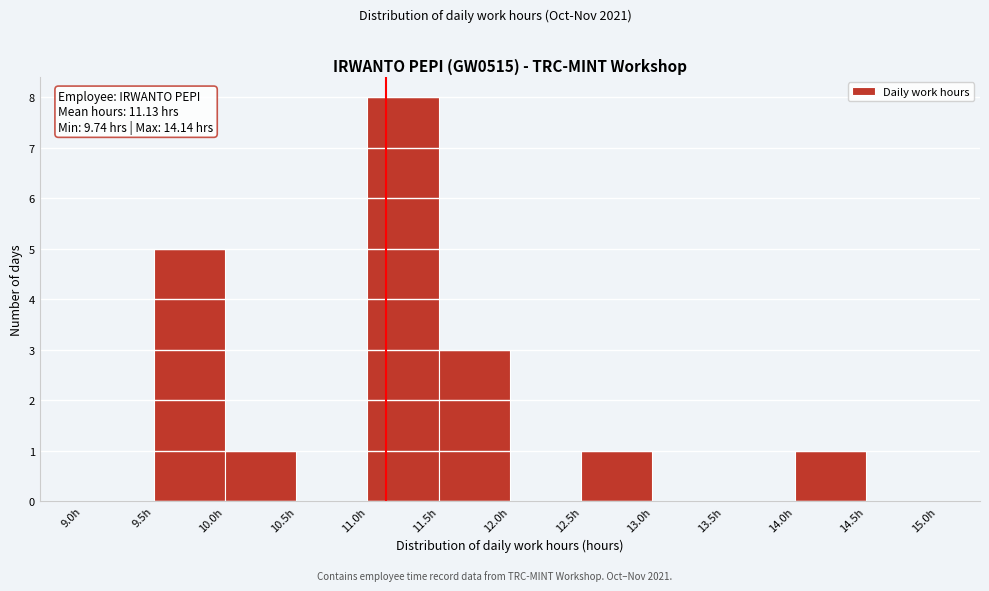

Over which range of the x-axis is the bar tallest?

11.0 to 11.5